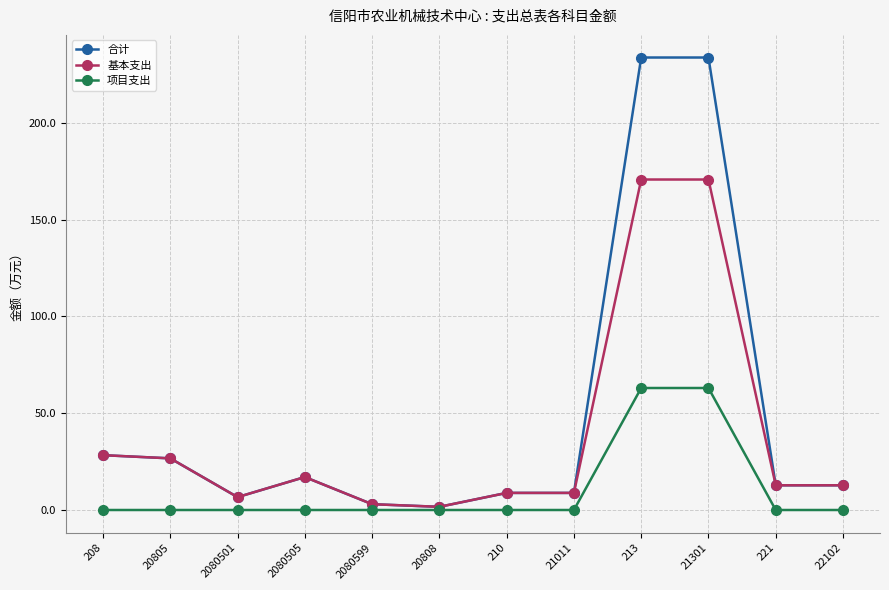

What is the label of the 6th point from the left?

20808